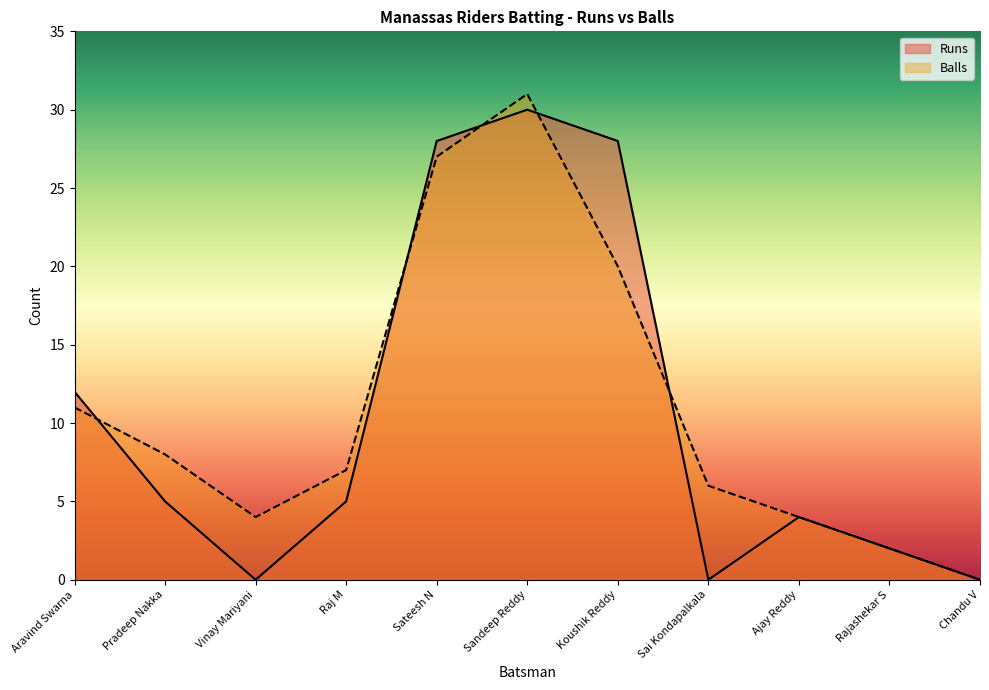

Where is Runs nearest to the value 15?

Aravind Swarna